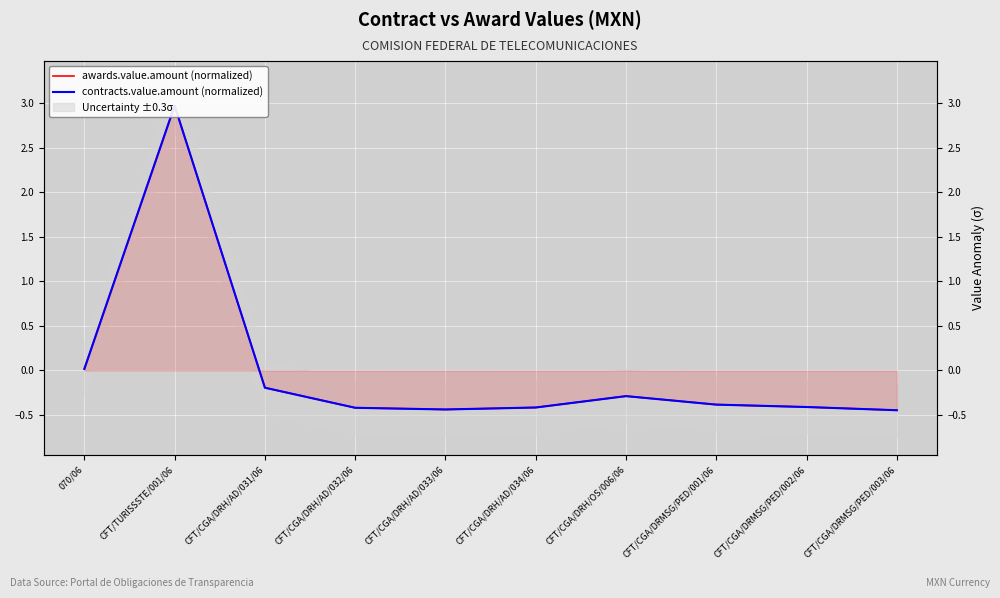

Is it true that contracts.value.amount (normalized) equals -0.2 at CFT/CGA/DRH/AD/031/06?

True